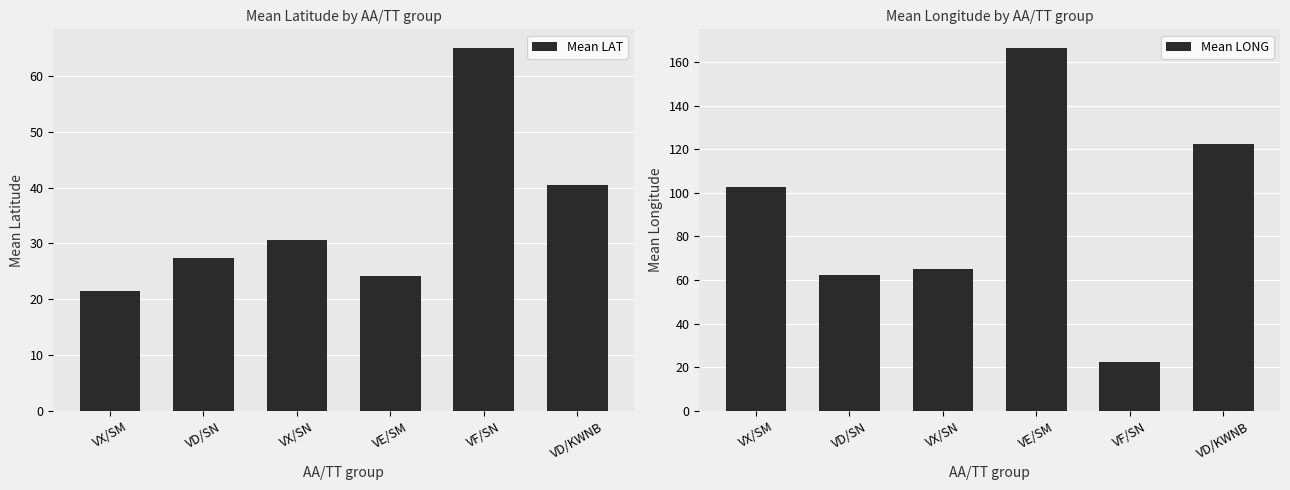

List the labels in order of Mean LAT value, largest first.

VF/SN, VD/KWNB, VX/SN, VD/SN, VE/SM, VX/SM